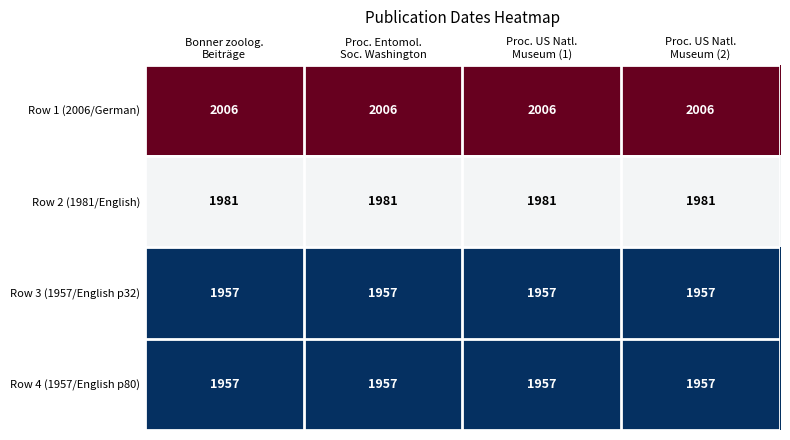

At how many categories does at least one series exceed 1977?

4